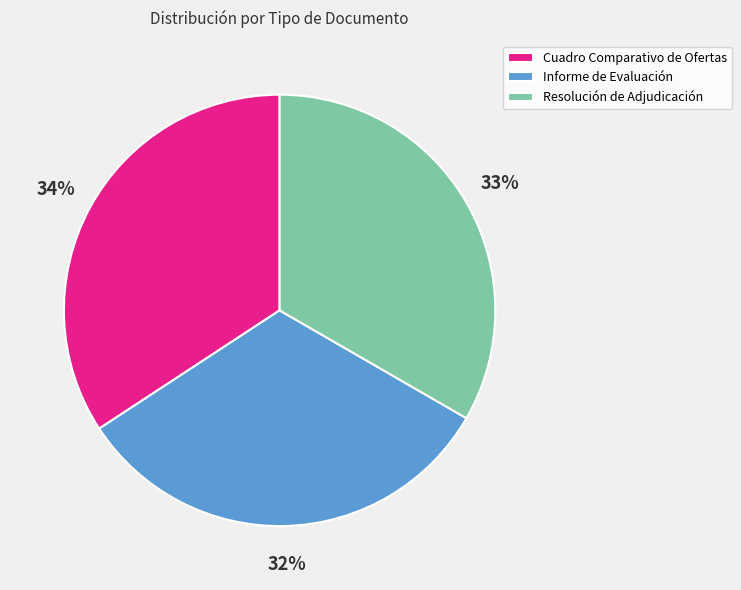

To the nearest percent, what is the combined percentage of Resolución de Adjudicación and Cuadro Comparativo de Ofertas?

68%